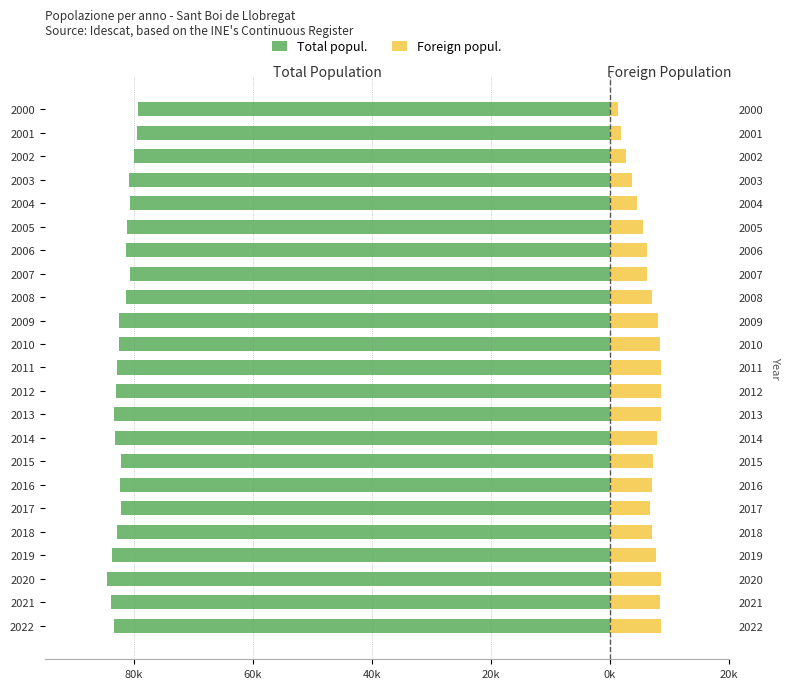

What are all the series names shown in the legend?

Total popul., Foreign popul.